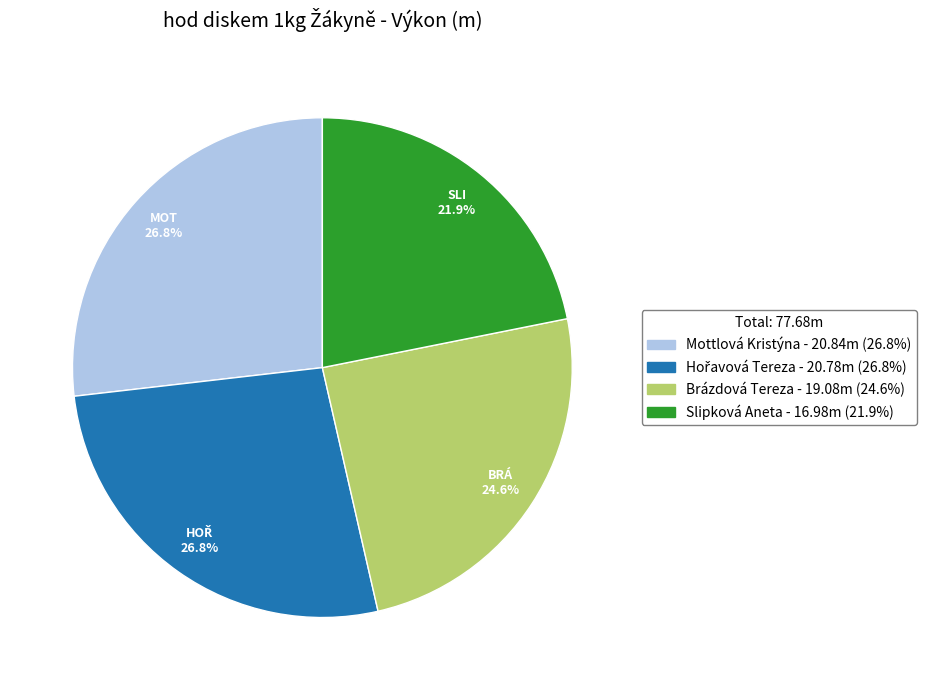

What percentage is NOT represented by Brázdová Tereza?

75.4%